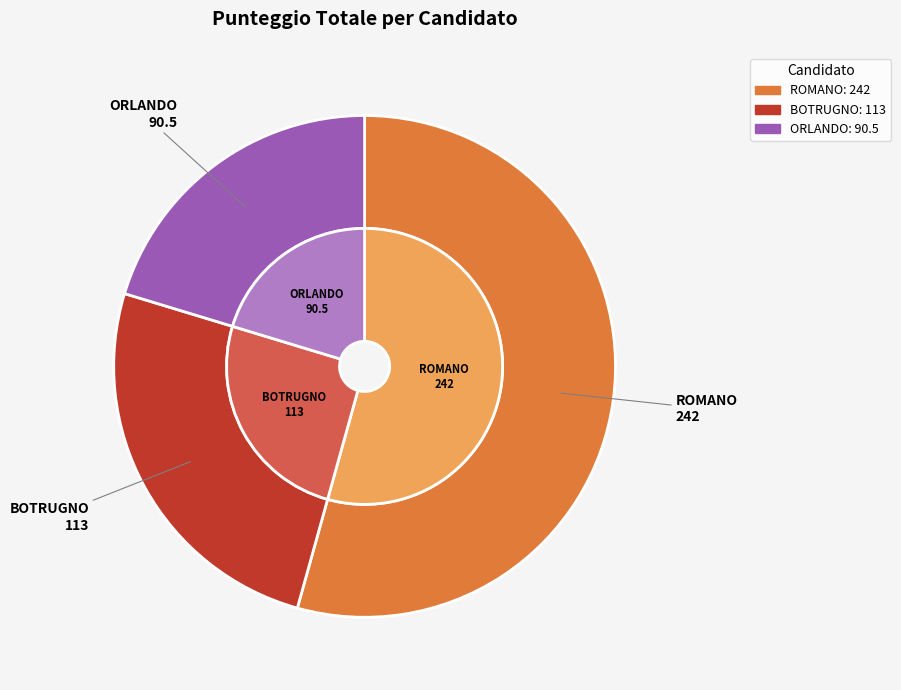

Which category has the biggest portion of the pie?

ROMANO